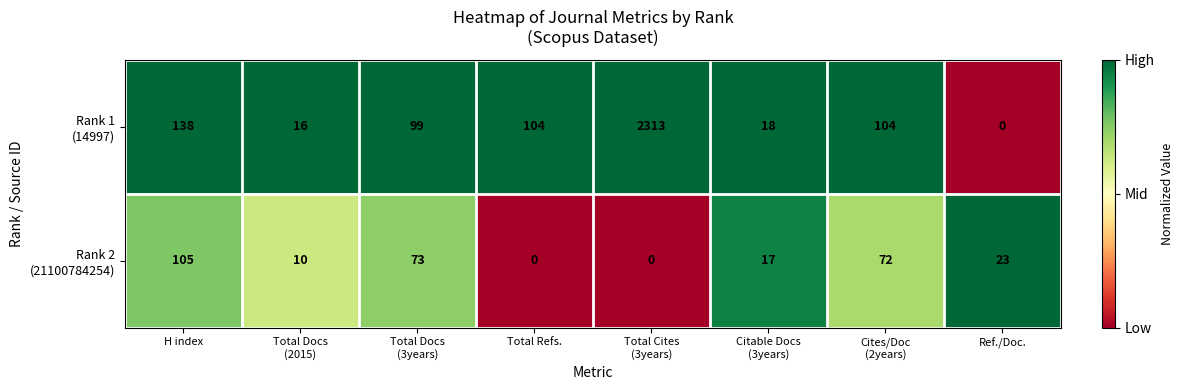

What is the total value across all series at Ref./Doc.?

23